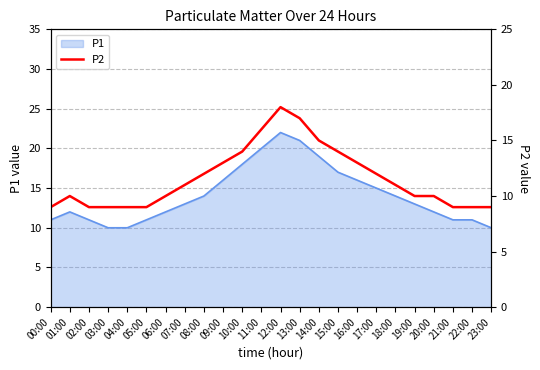

At which category does the chart reach its minimum across all series?

00:00